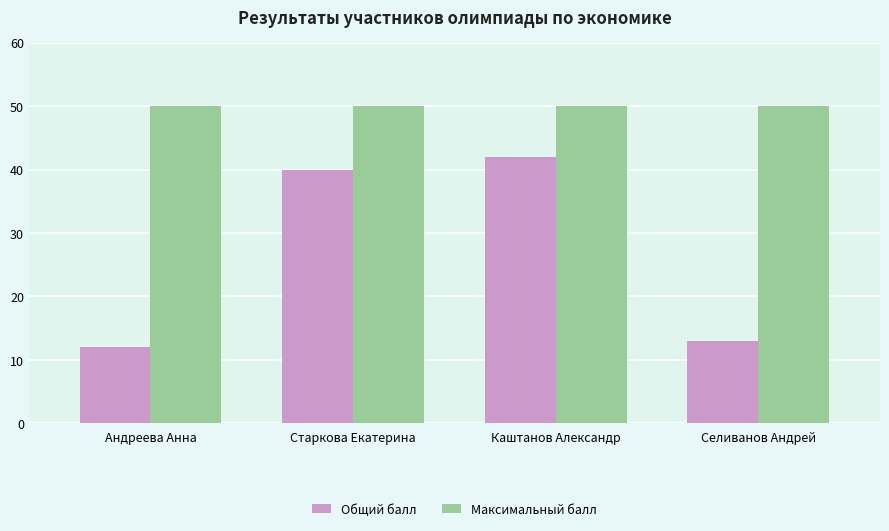

Rank the series at Андреева Анна from lowest to highest value.

Общий балл, Максимальный балл